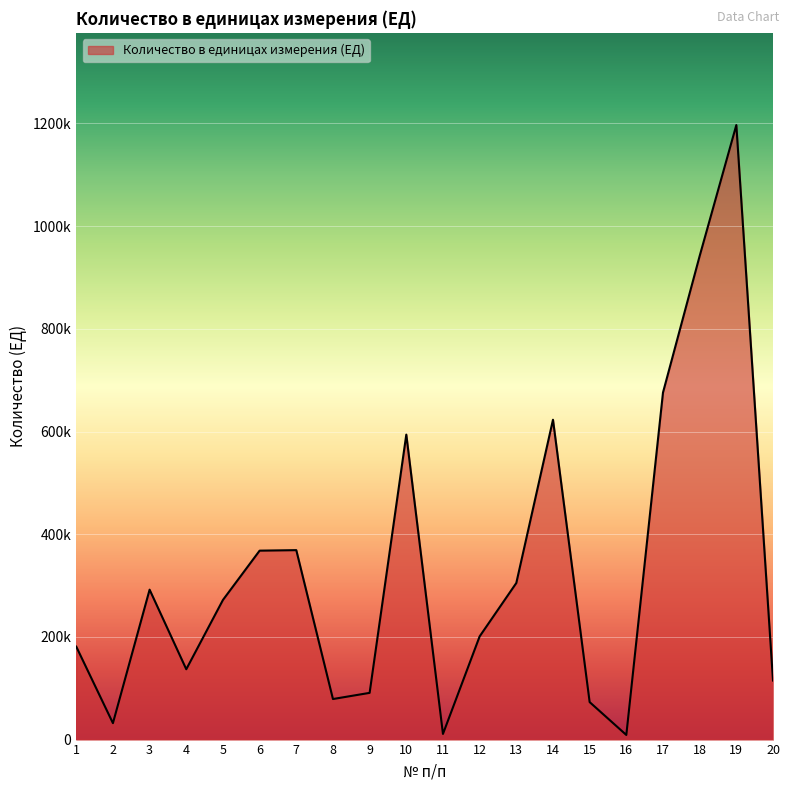

At which label is the value closest to 603000?

10